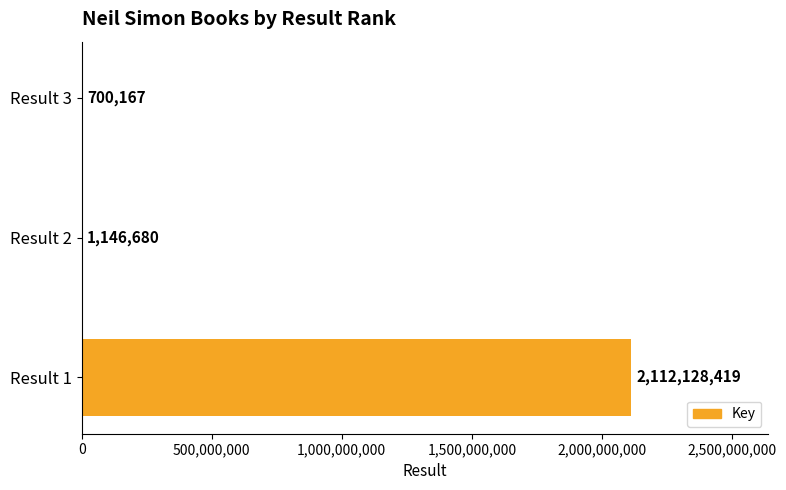

Reading top to bottom, extract all data points from this chart.

Result 3=700167	Result 2=1146680	Result 1=2112128419